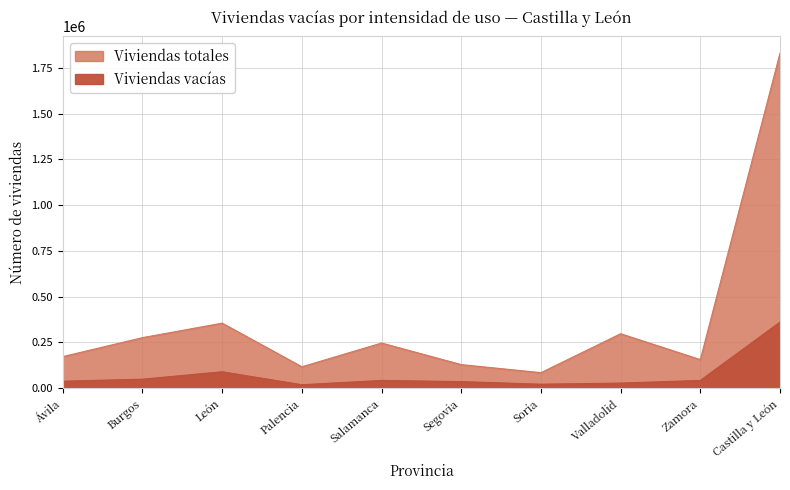

Reading left to right, list all the values displayed in this chart.

Viviendas vacías: 37424	48577	89097	18351	41709	35253	21159	27222	41812	360604
Viviendas totales: 171947	275639	354725	116431	246123	128255	84255	296910	155610	1829895